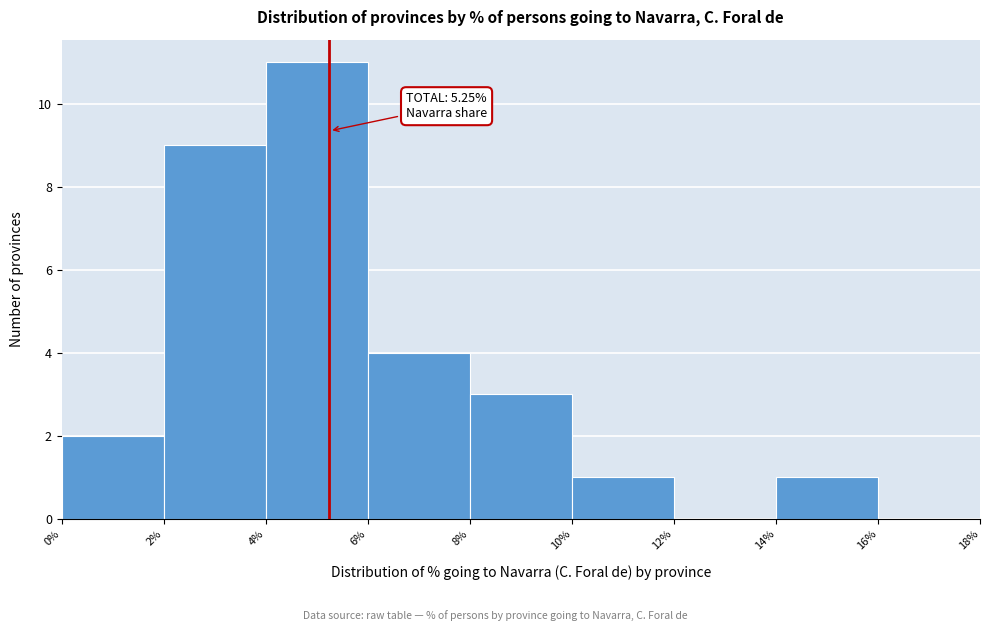

Which range on the x-axis has the tallest bar?

4% to 6%